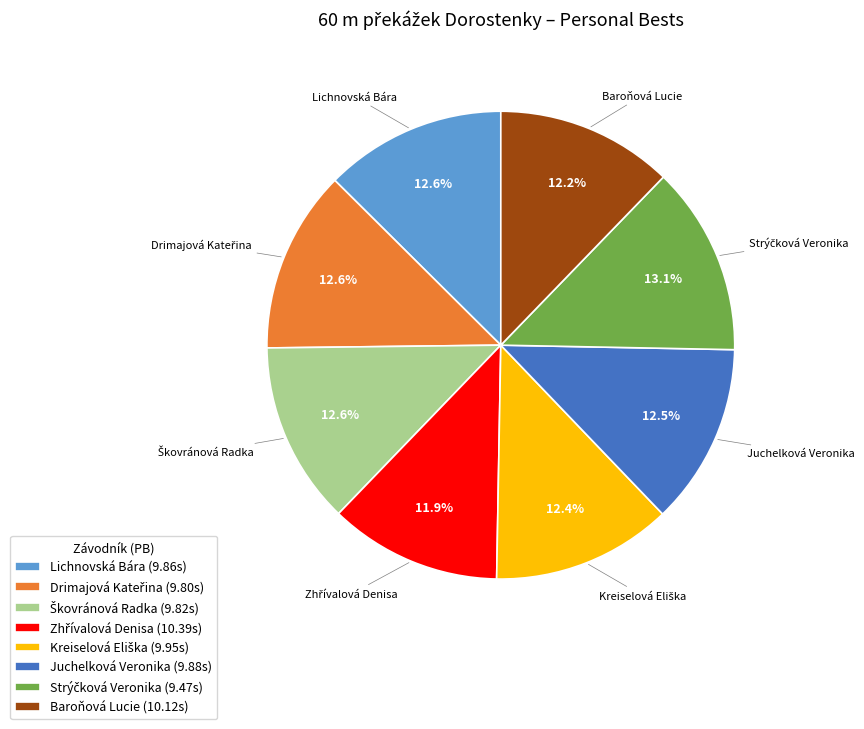

Is Lichnovská Bára the majority of the pie?

No